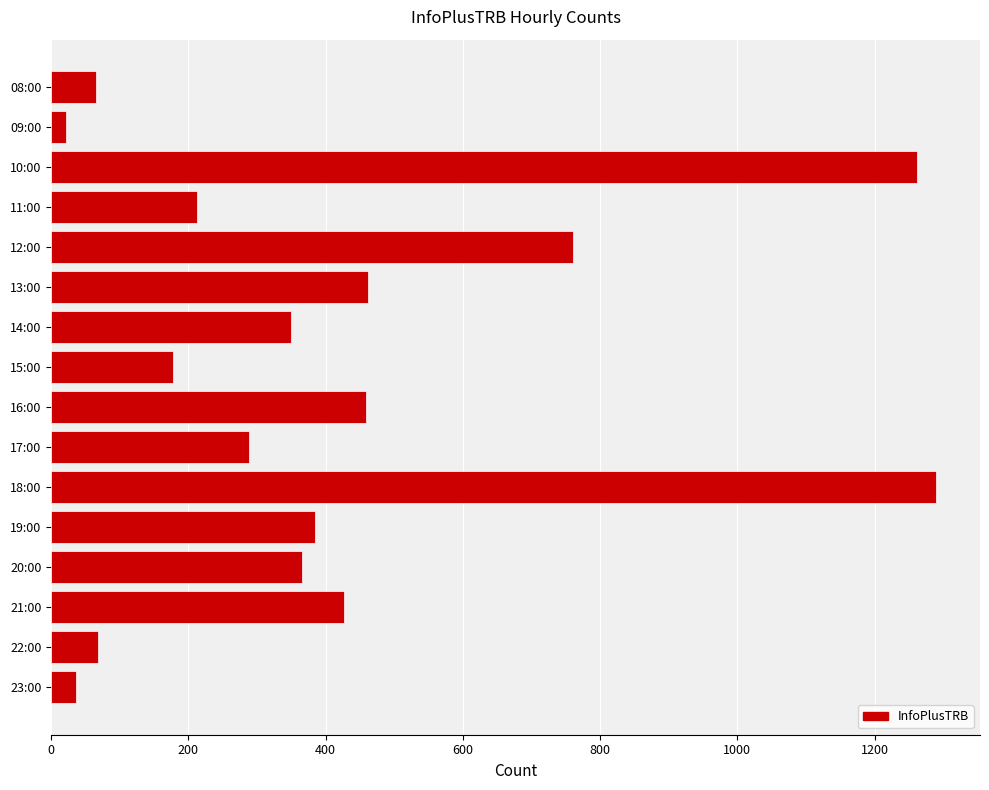

What is the smallest value displayed?

22